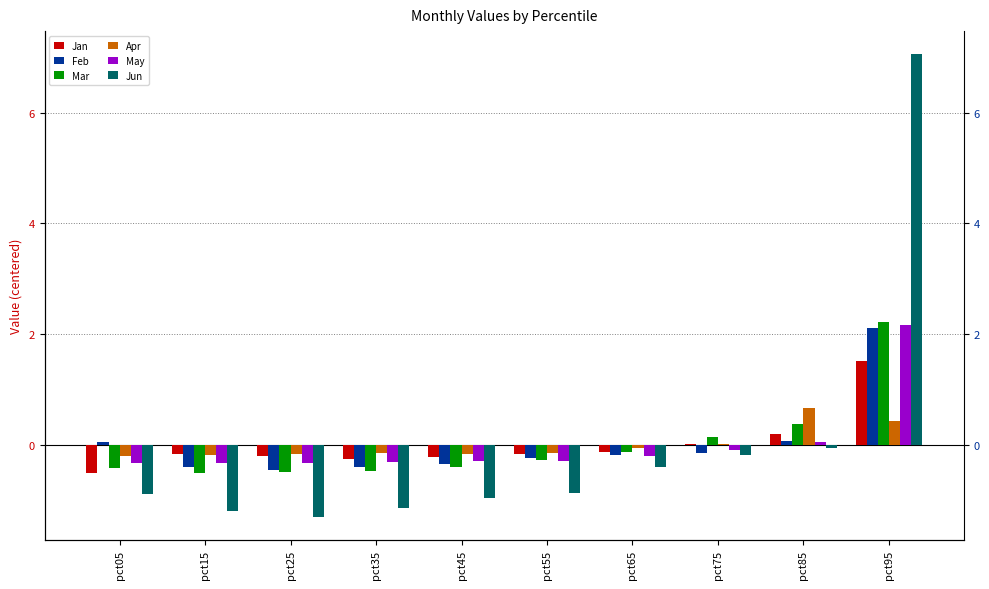

How many data points in Jan are less than 0?

7